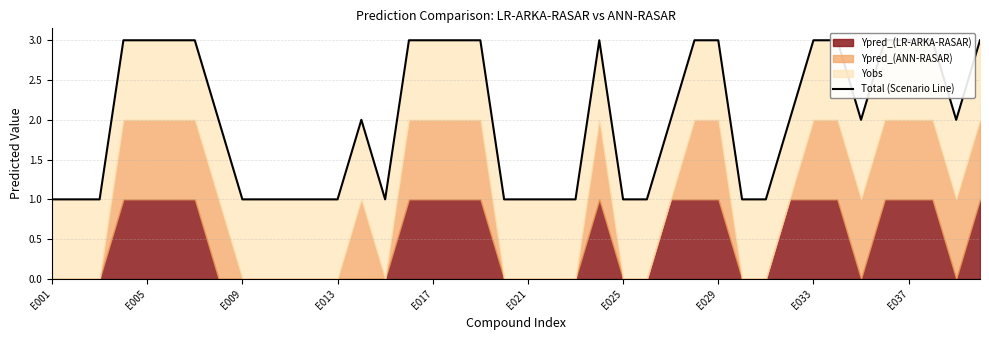

Where is the data nearest to the value 2?

E029